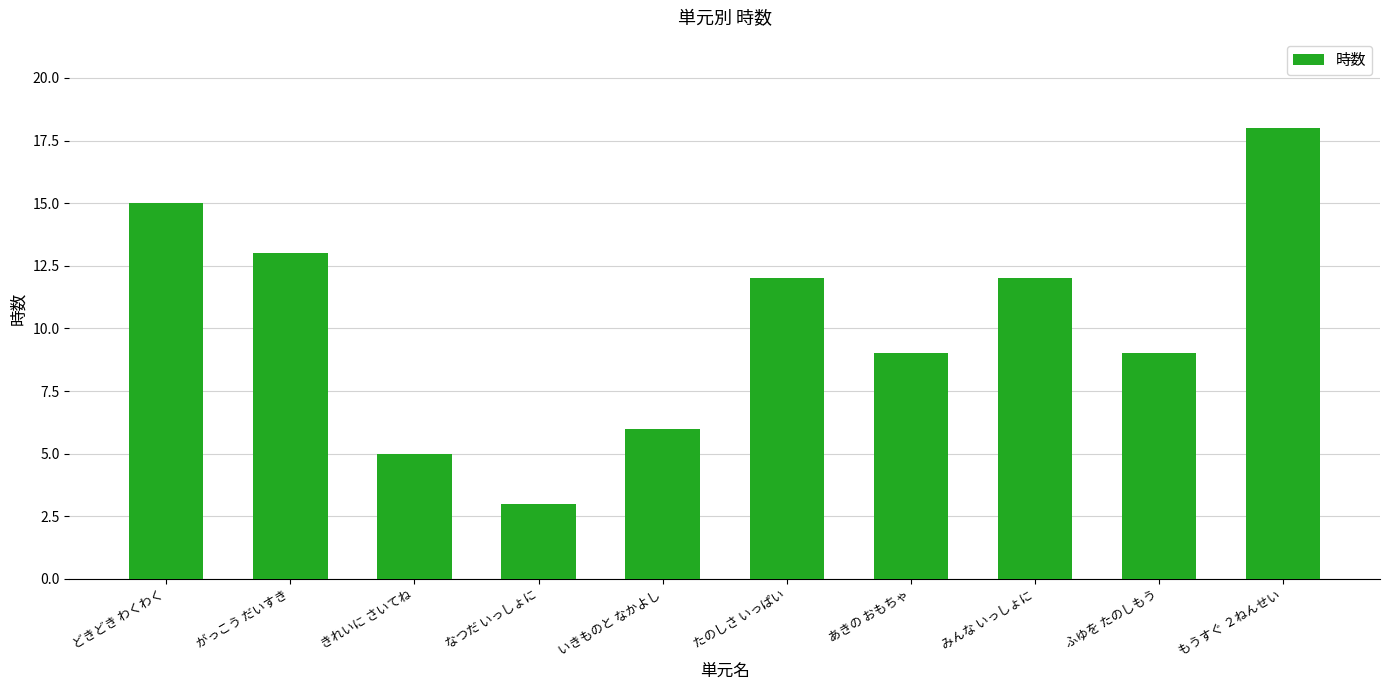

Reading left to right, transcribe all the data shown in this chart.

15	13	5	3	6	12	9	12	9	18